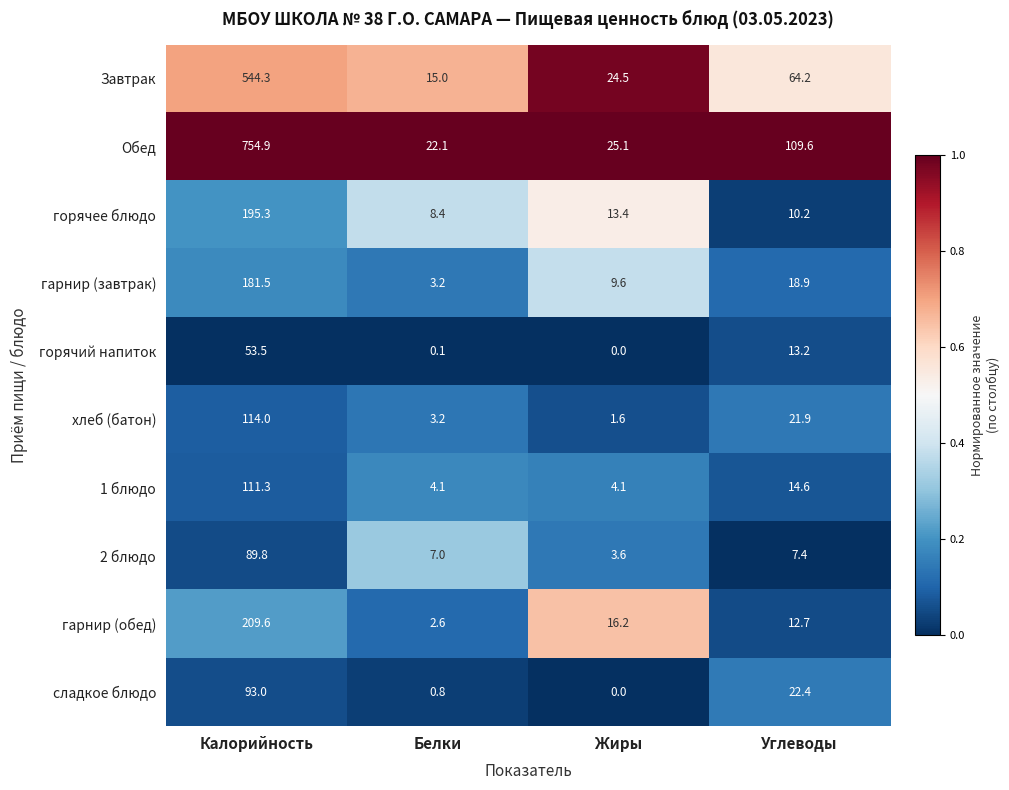

Between Белки and Жиры, which series saw the biggest shift?

гарнир (обед)